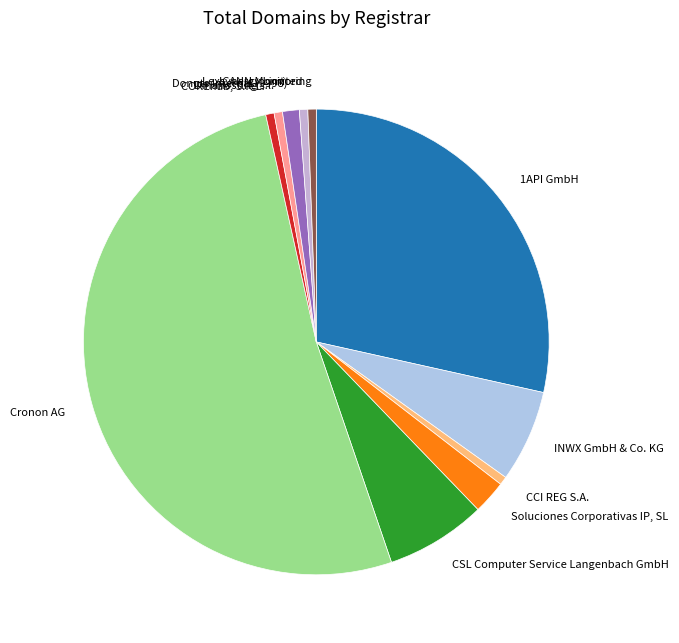

Is there a majority slice in this chart?

Yes